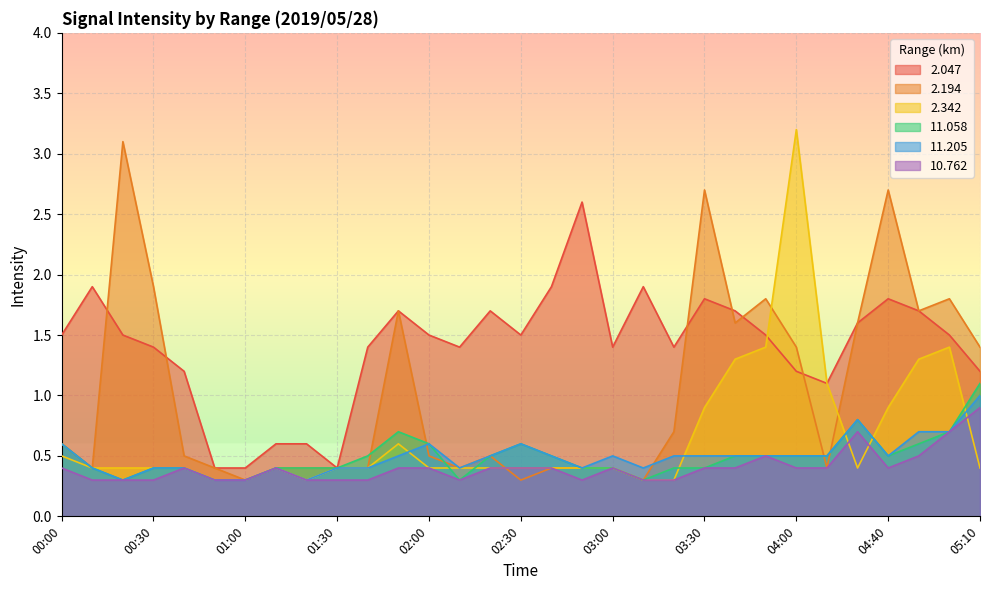

Which series has the widest spread of values?

2.342